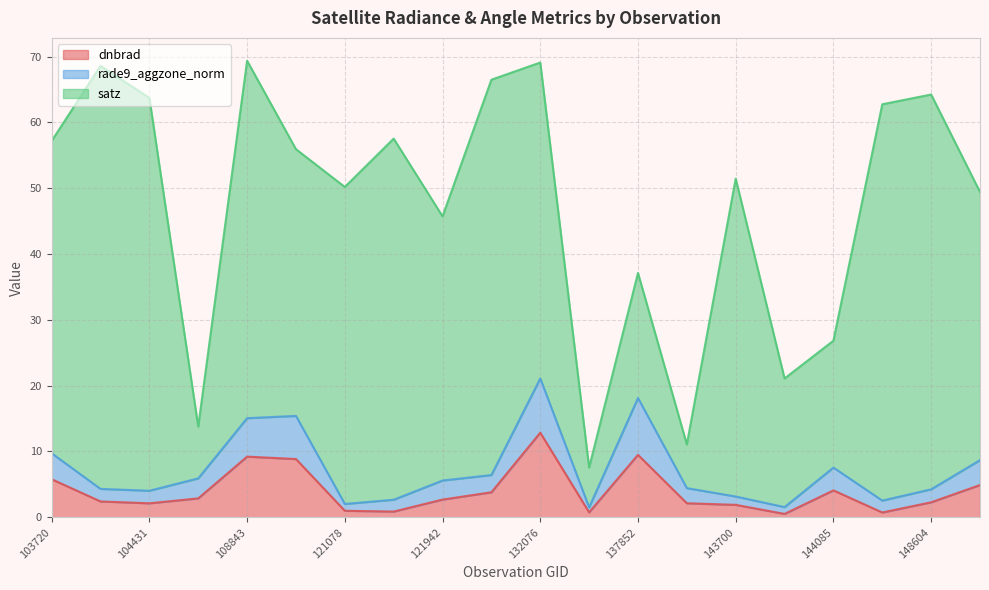

Does the chart display data point markers on the line(s)?

No